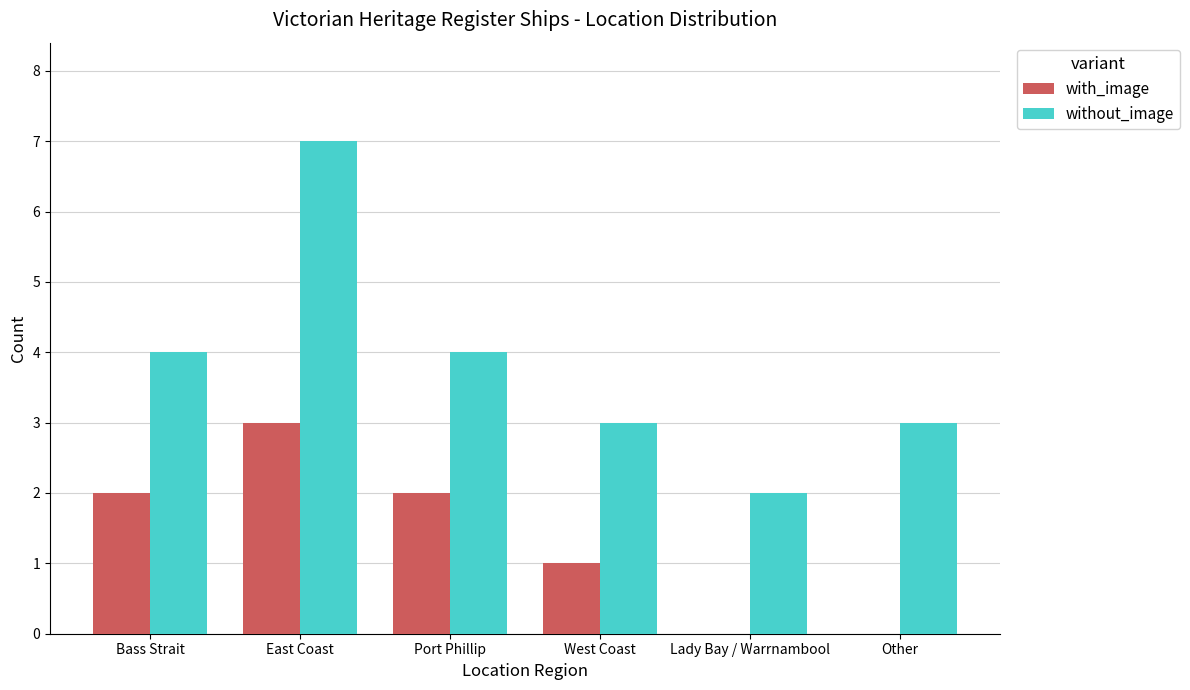

What is the sum of the with_image values at Bass Strait and Other?

2